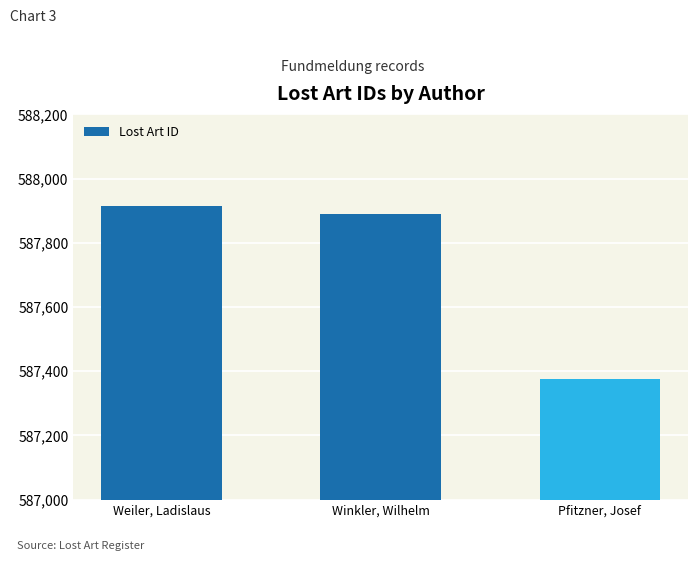

What is the minimum value shown in the chart?

587375